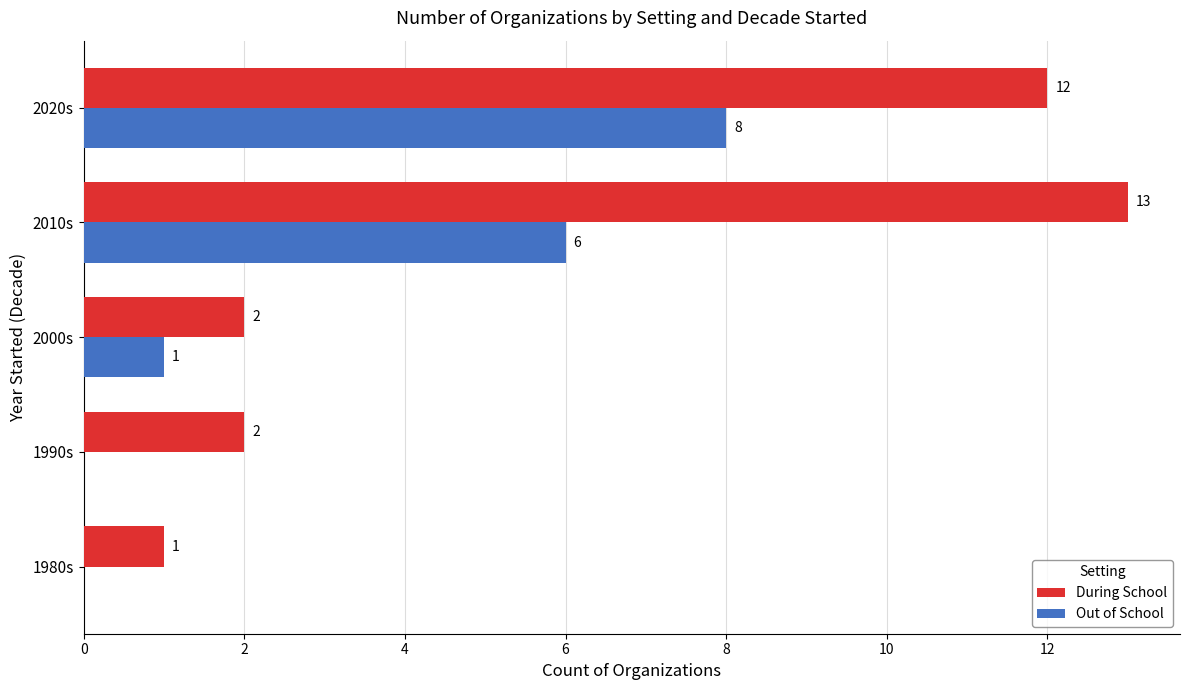

What is the sum of the During School values at 2020s and 2010s?

25